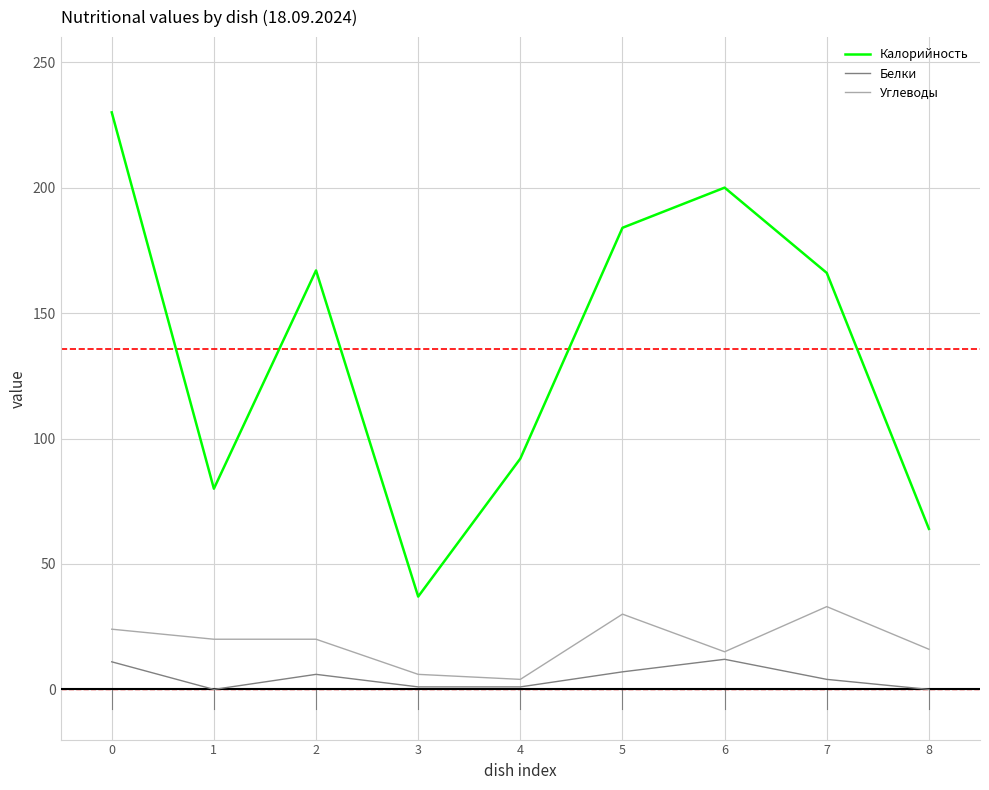

At which label does Калорийность reach its minimum?

3